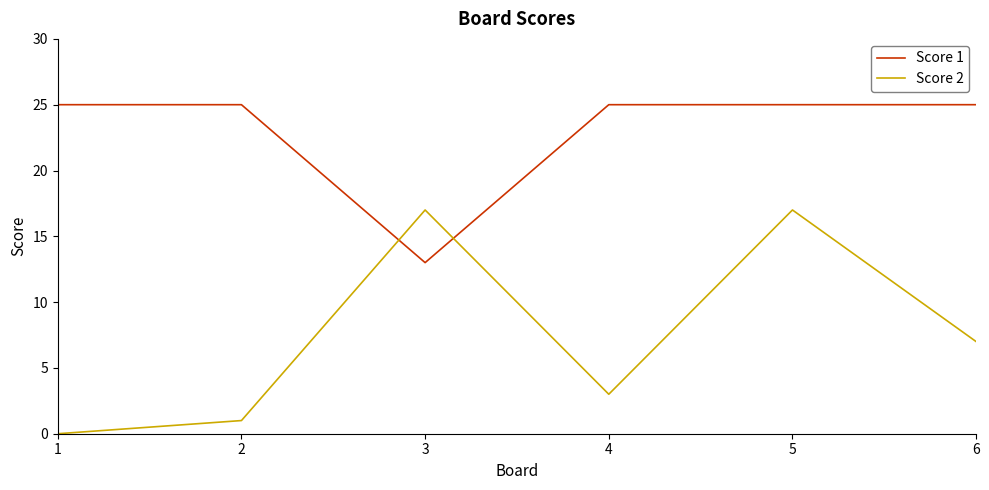

Reading left to right, what are all the values shown in this chart?

Score 1: 25	25	13	25	25	25
Score 2: 0	1	17	3	17	7